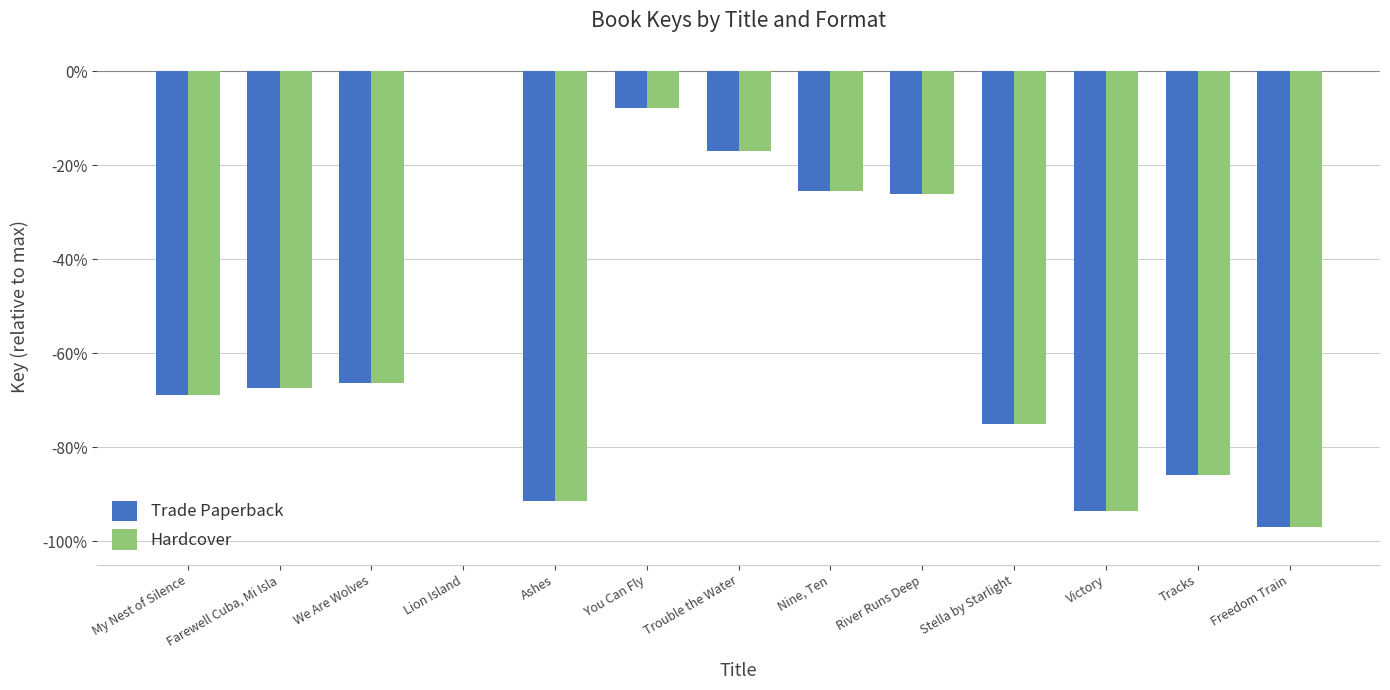

What position from the left is My Nest of Silence?

1